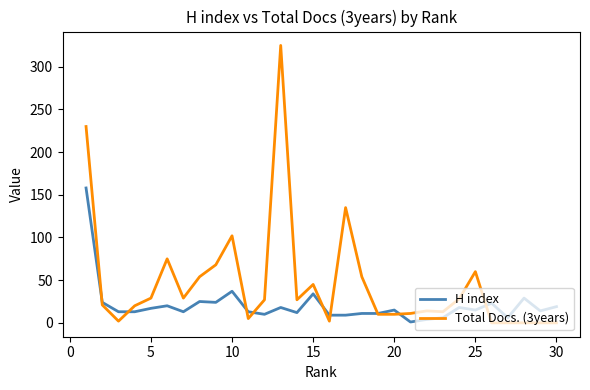

Which series has the widest spread of values?

Total Docs. (3years)